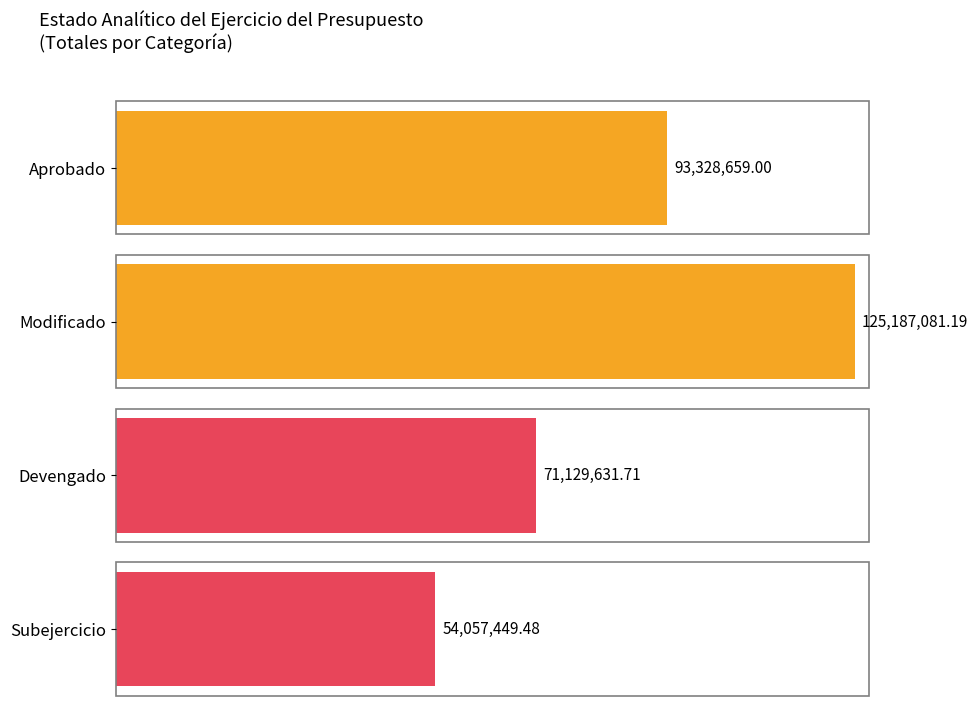

Reading right to left, transcribe all the data shown in this chart.

Aprobado: III. Total de Egresos=93328659.0	II. Gasto Etiquetado=0.0	I. Gasto No Etiquetado=93328659.0
Modificado: III. Total de Egresos=125187081.2	II. Gasto Etiquetado=9658756.2	I. Gasto No Etiquetado=115528325.0
Devengado: III. Total de Egresos=71129631.7	II. Gasto Etiquetado=2445228.4	I. Gasto No Etiquetado=68684403.3
Subejercicio: III. Total de Egresos=54057449.5	II. Gasto Etiquetado=7213527.8	I. Gasto No Etiquetado=46843921.6